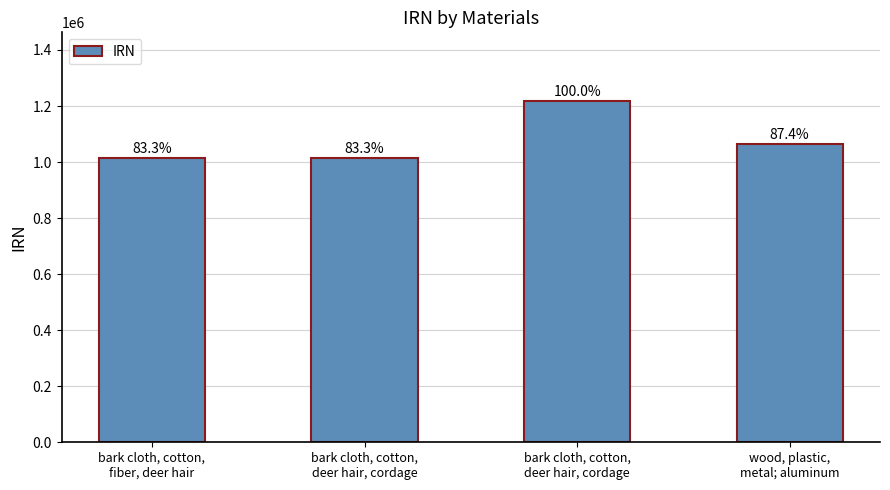

Is it true that the value at bark cloth, cotton,
fiber, deer hair is 1327008?

False